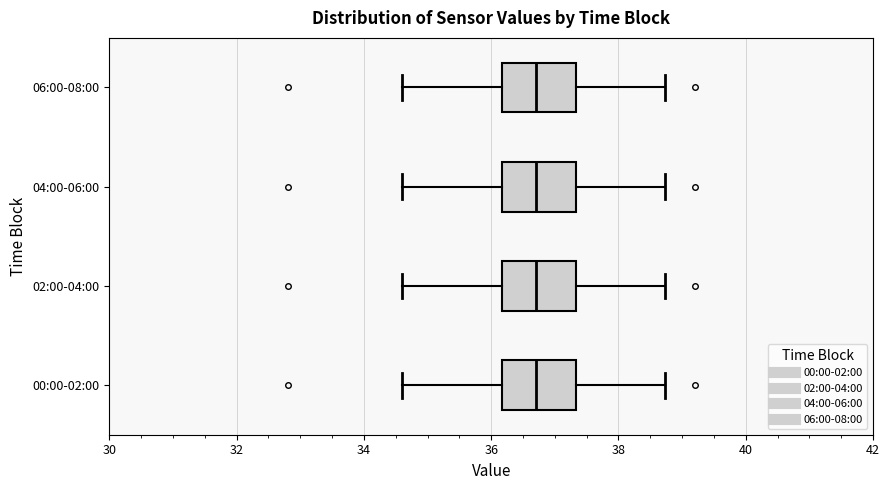

Where is the left edge of the box for 06:00-08:00 on the x-axis? The values are not printed on the chart, so give them approximately, as read against the axis.

36.2